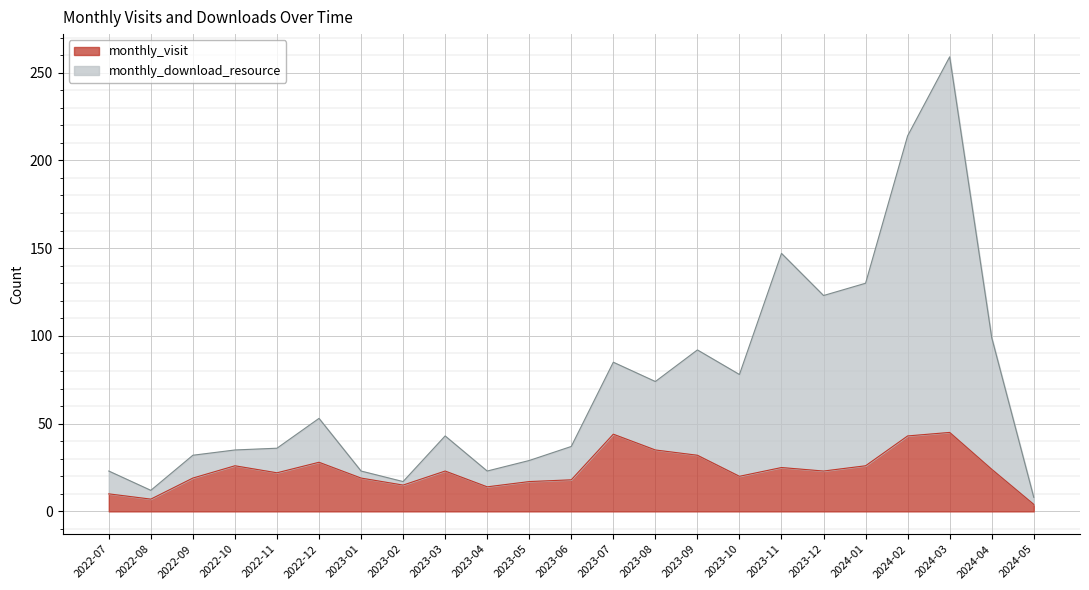

At which category does the chart reach its peak across all series?

2024-03